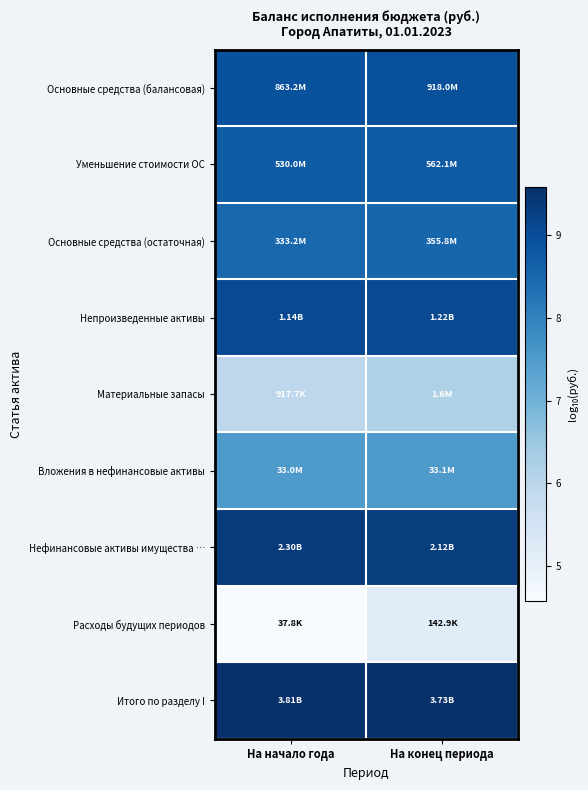

What is the greatest value displayed?

9.6